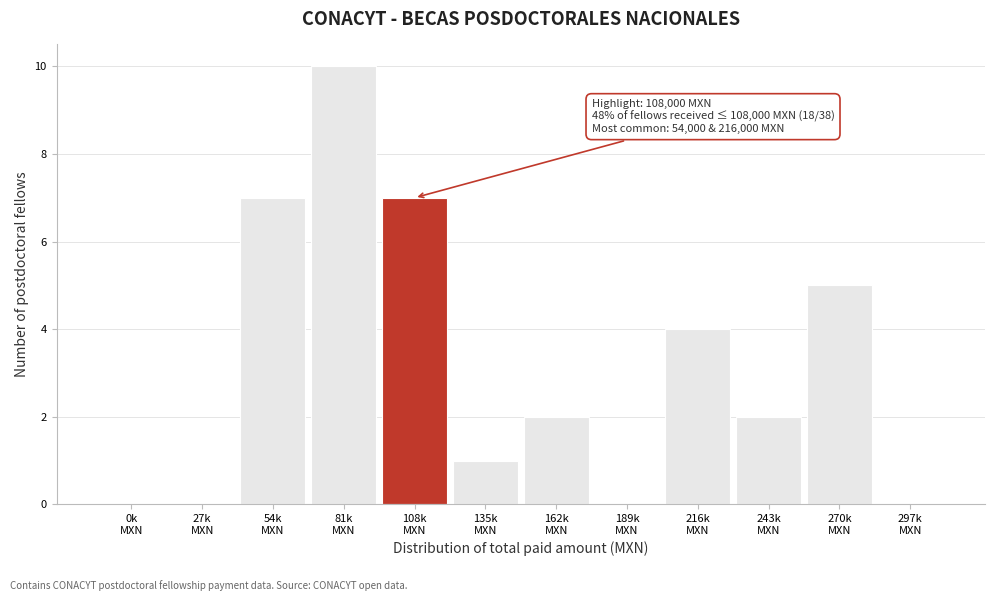

What is the greatest value displayed?

10